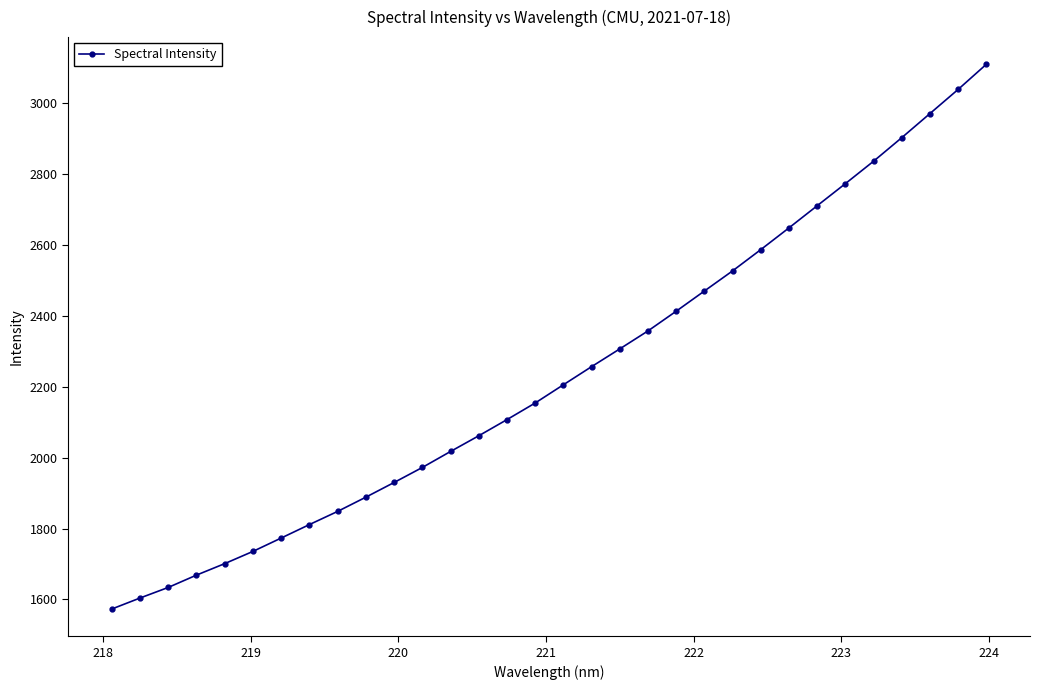

What is the greatest value displayed?

3108.9